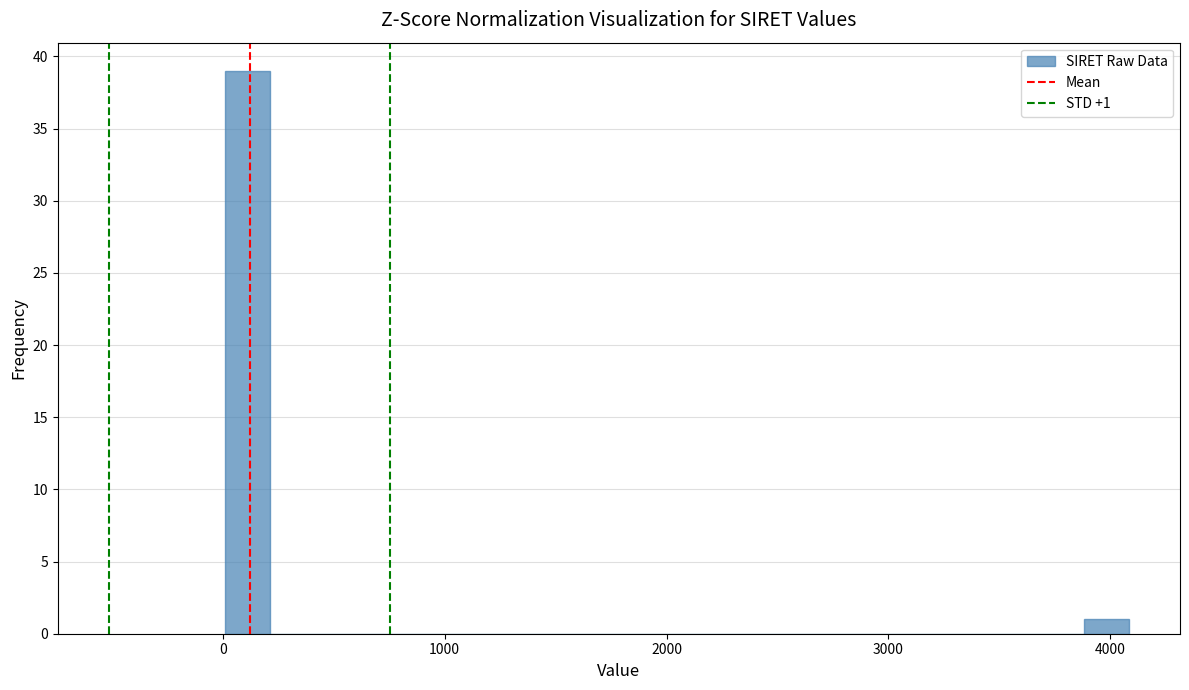

Read against the x-axis, roughly where is the centre of the tallest bar?

100